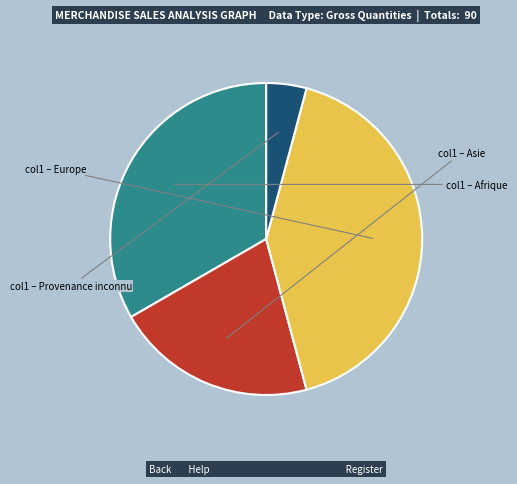

Is there a majority slice in this chart?

No